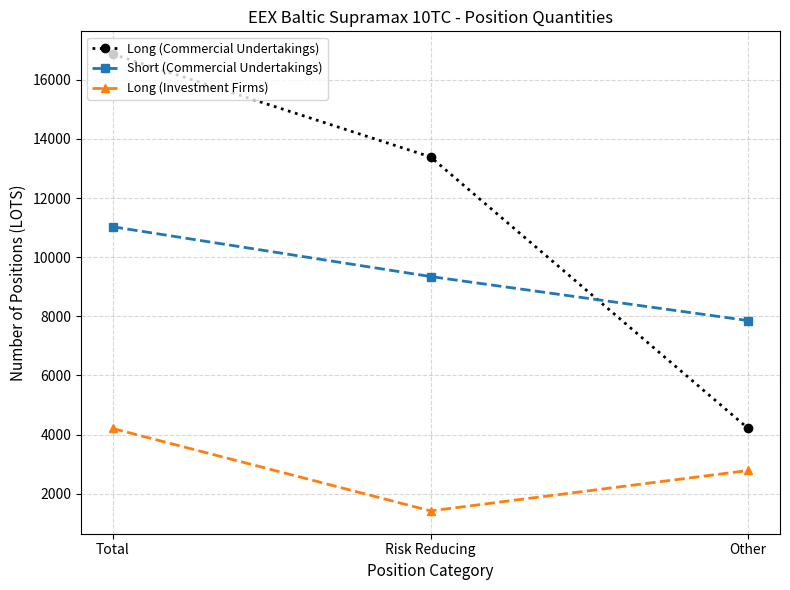

Where does the Long (Commercial Undertakings) series first go above 13389?

Total